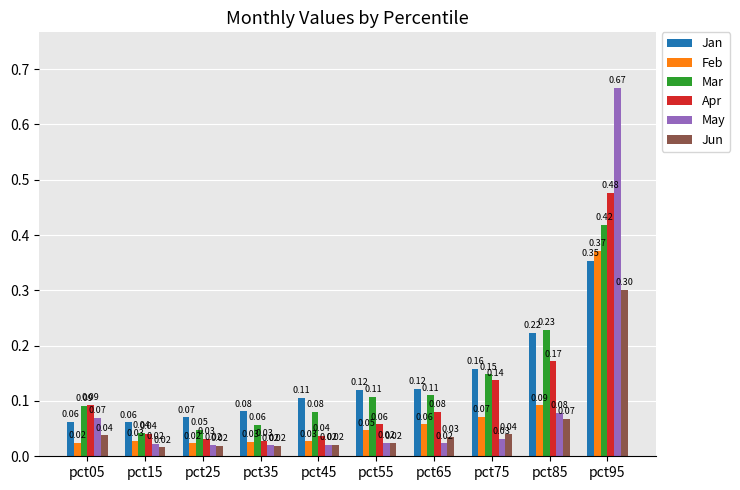

Rank the series by their maximum value, from highest to lowest.

May, Apr, Mar, Feb, Jan, Jun